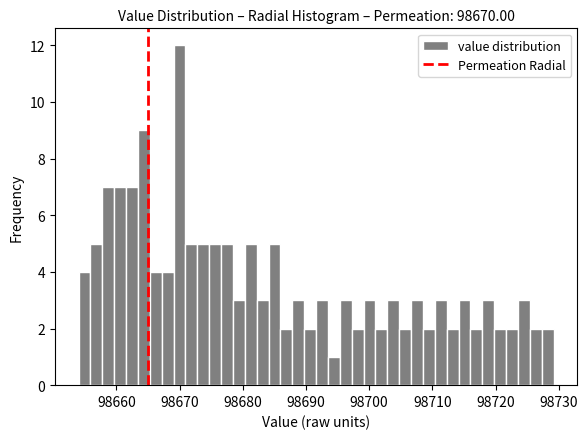

Read against the x-axis, roughly where is the centre of the tallest bar?

98670